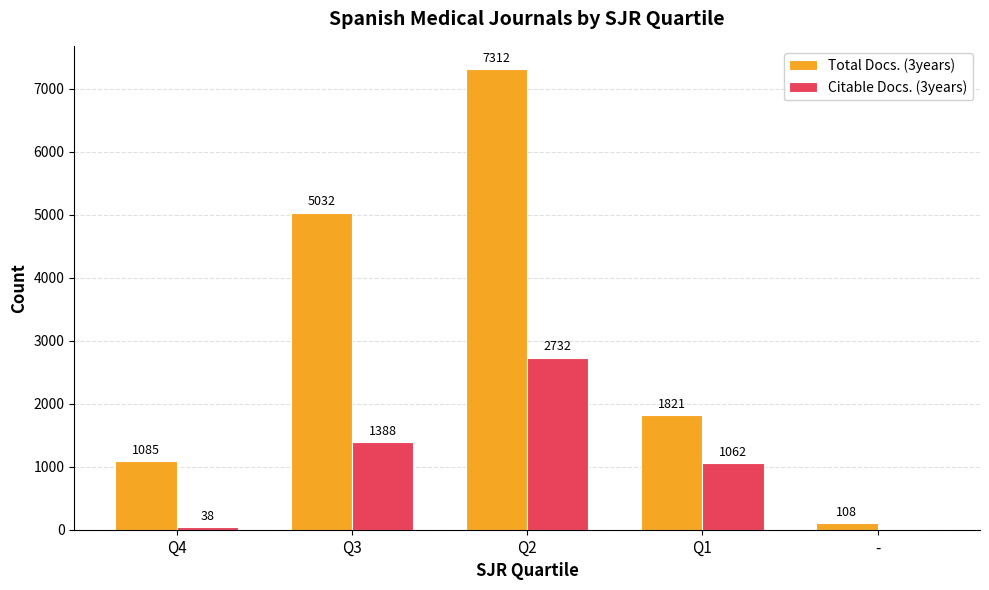

At which category does the chart reach its peak across all series?

Q2